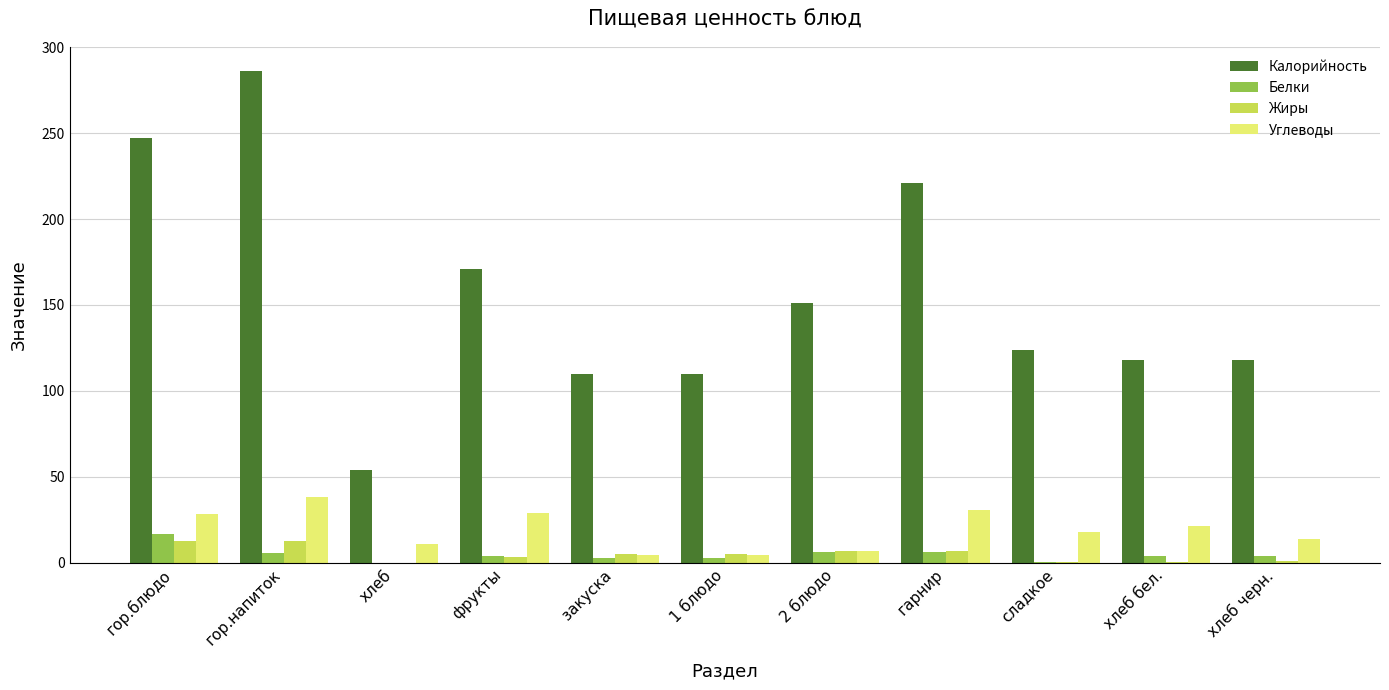

What is the maximum value shown in the chart?

286.0